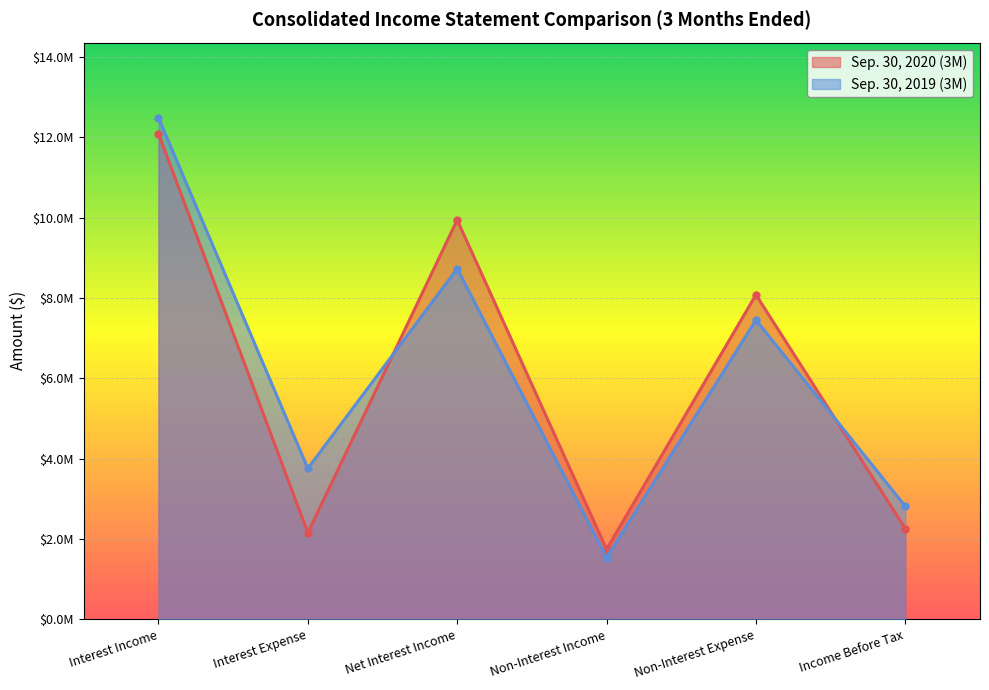

What are all the series names shown in the legend?

Sep. 30, 2020 (3M), Sep. 30, 2019 (3M)